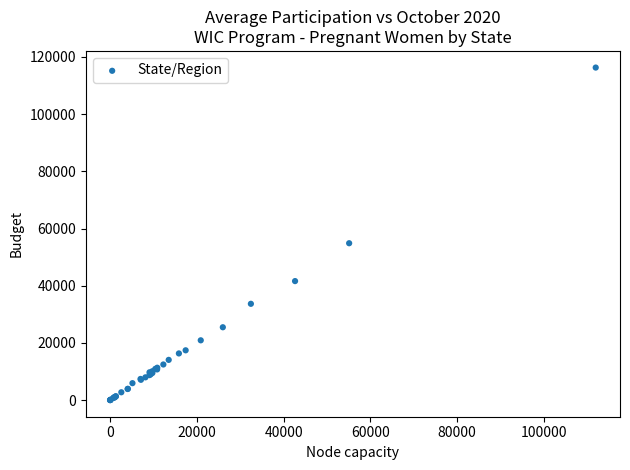

What Y value in the scatter plot is closest to 58139?

54853